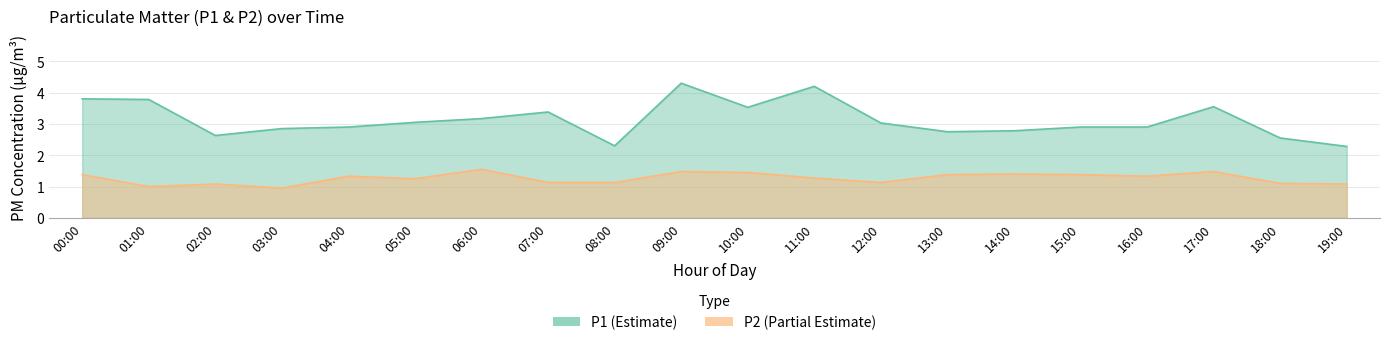

Which has a higher value, 00:00 or 18:00?

00:00